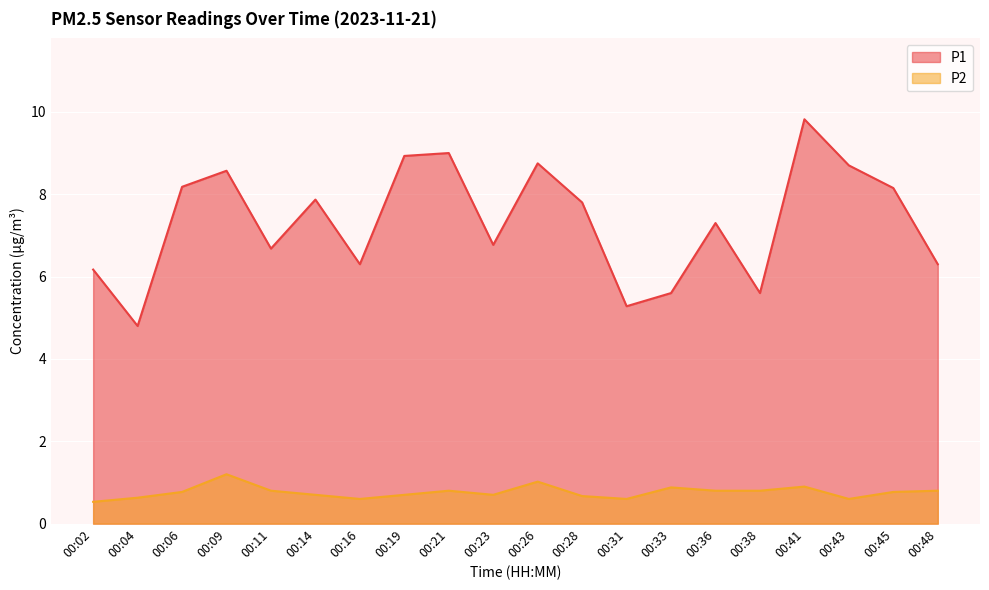

Reading left to right, list all the values displayed in this chart.

P1: 00:02=6.2	00:04=4.8	00:06=8.2	00:09=8.6	00:11=6.7	00:14=7.9	00:16=6.3	00:19=8.9	00:21=9.0	00:23=6.8	00:26=8.8	00:28=7.8	00:31=5.3	00:33=5.6	00:36=7.3	00:38=5.6	00:41=9.8	00:43=8.7	00:45=8.2	00:48=6.3
P2: 00:02=0.5	00:04=0.6	00:06=0.8	00:09=1.2	00:11=0.8	00:14=0.7	00:16=0.6	00:19=0.7	00:21=0.8	00:23=0.7	00:26=1.0	00:28=0.7	00:31=0.6	00:33=0.9	00:36=0.8	00:38=0.8	00:41=0.9	00:43=0.6	00:45=0.8	00:48=0.8